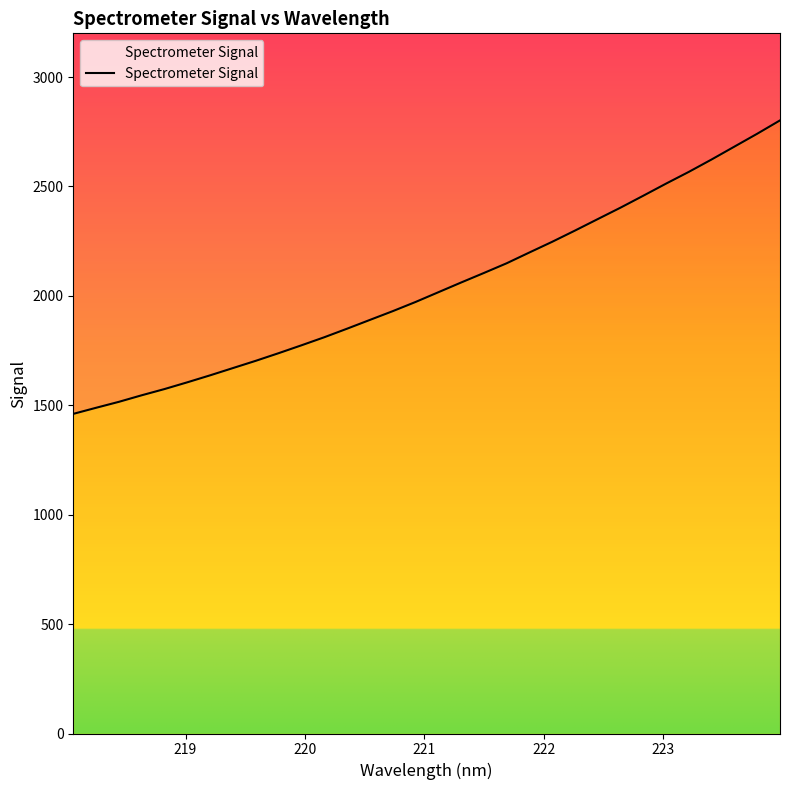

Does the chart display data point markers on the line(s)?

No